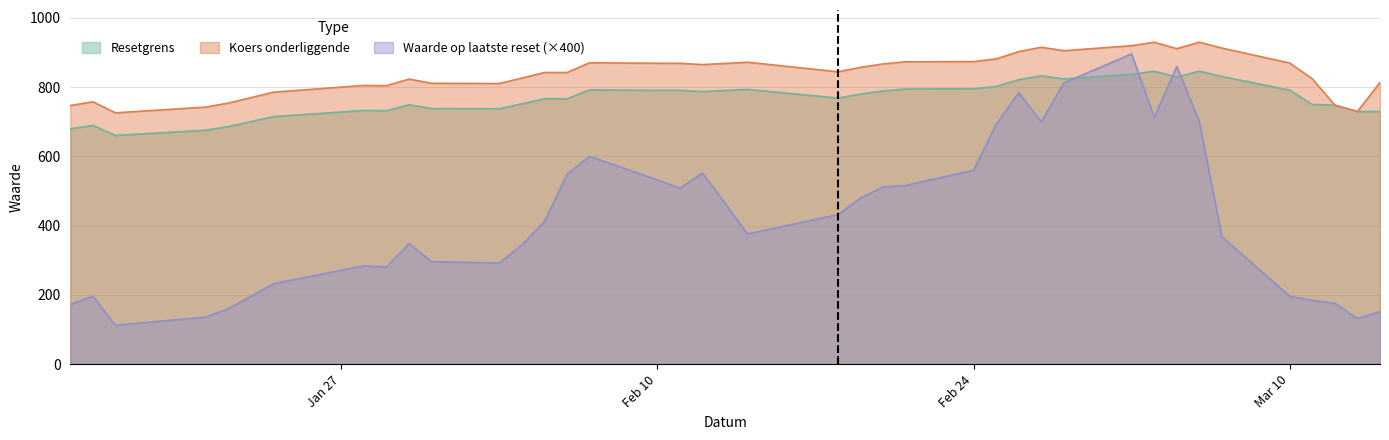

True or false: Koers onderliggende has more than 2 interior local peaks.

True